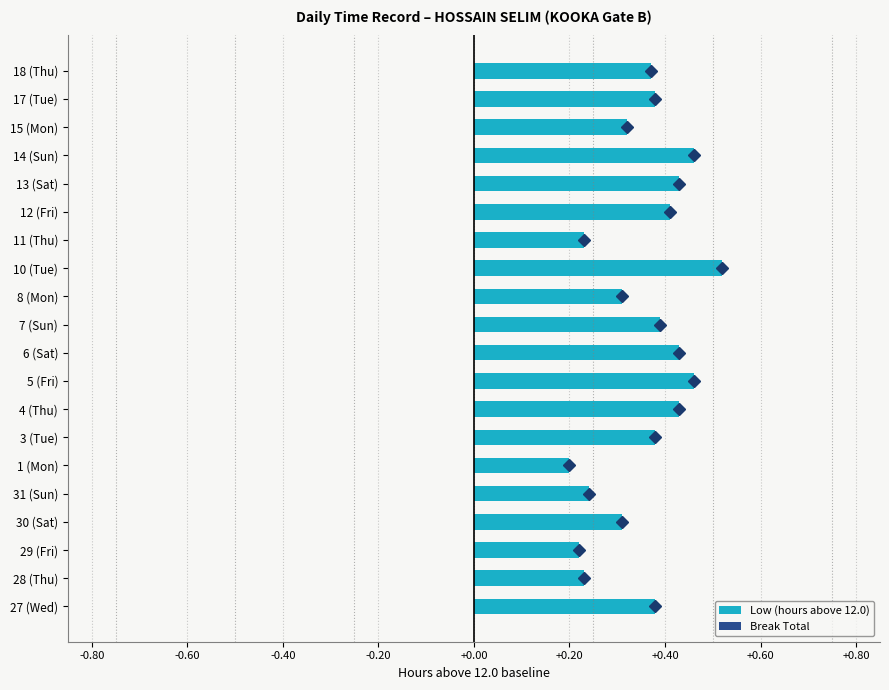

At which category does the chart reach its peak across all series?

10 (Tue)